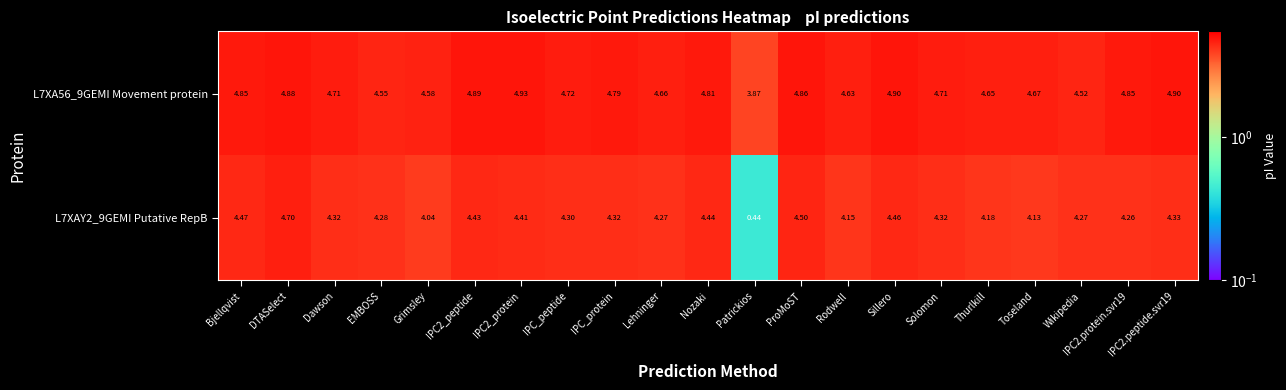

At Patrickios, list the series in order from largest to smallest.

L7XA56_9GEMI Movement protein, L7XAY2_9GEMI Putative RepB